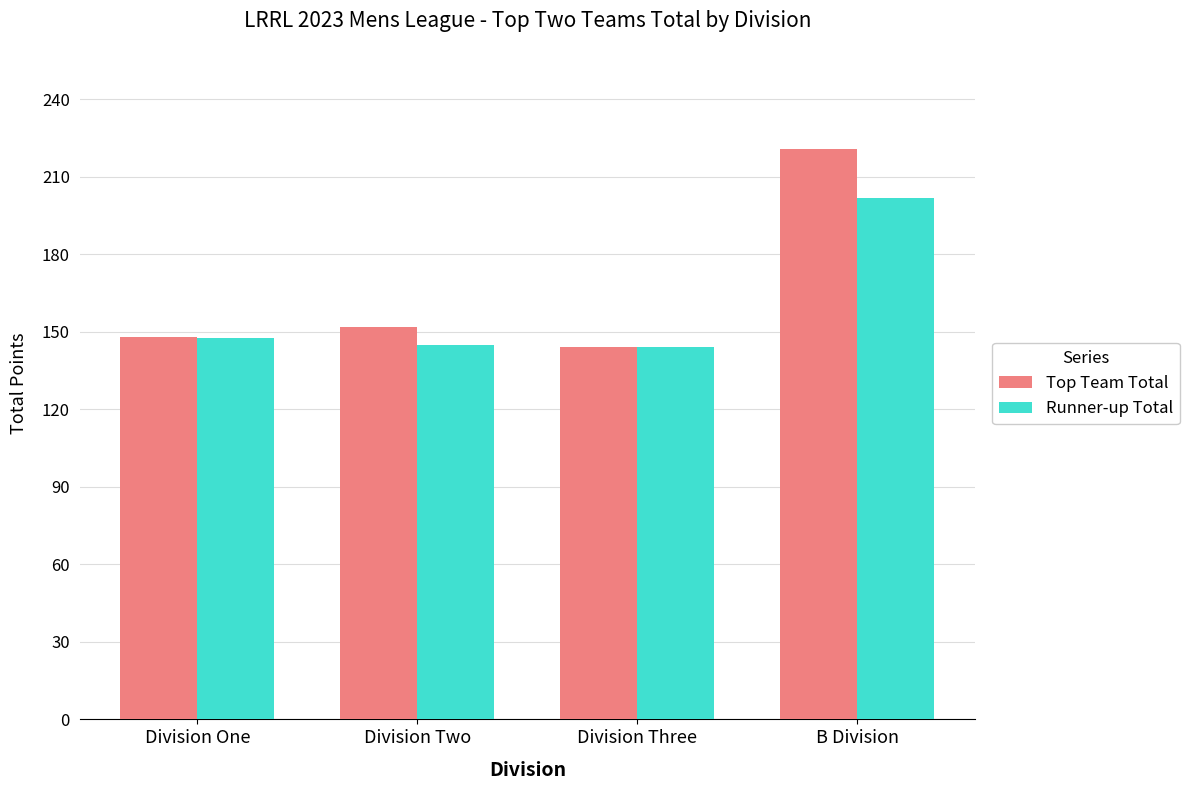

What is the maximum value for Runner-up Total?

202.0